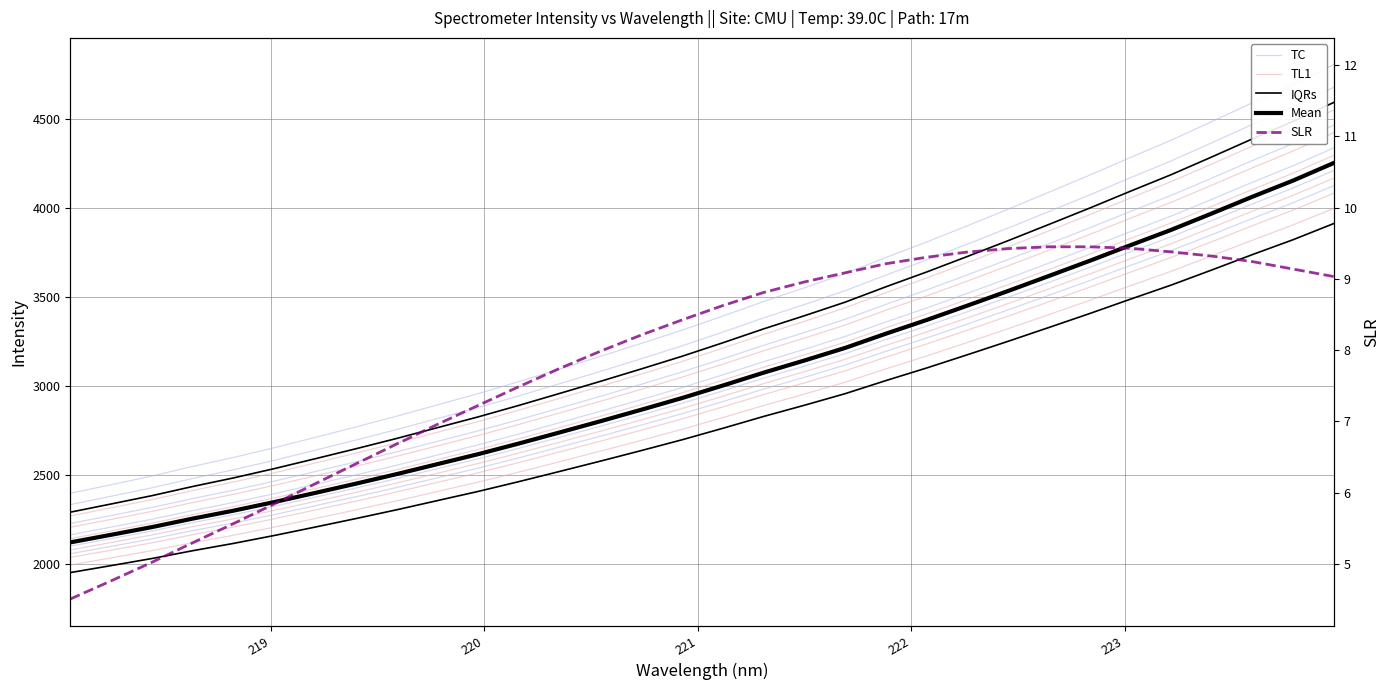

What is the minimum value for TC?

2056.6